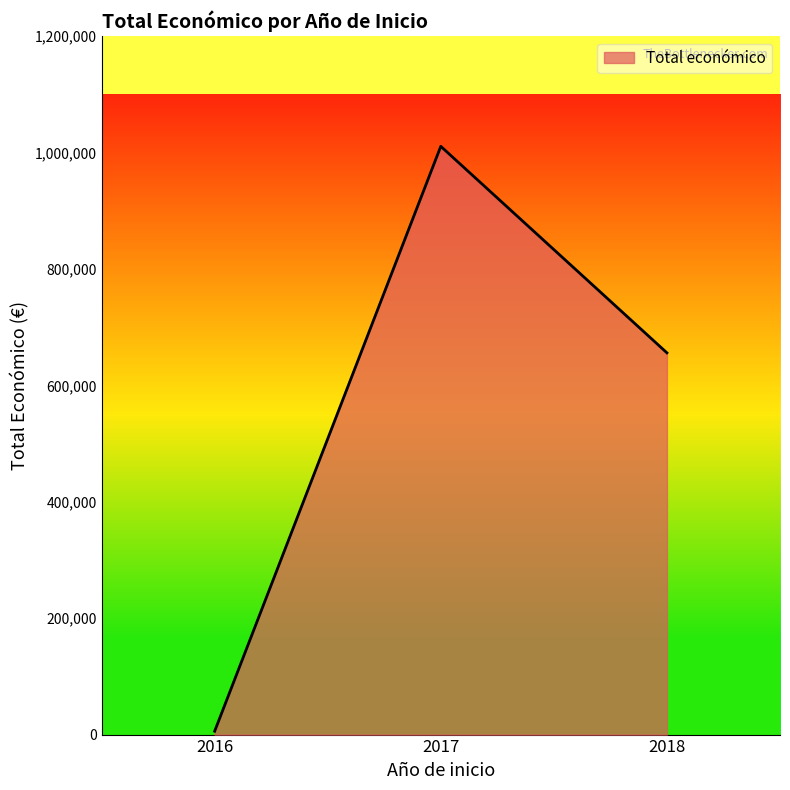

Reading left to right, list all the values displayed in this chart.

2016=5800	2017=1010524	2018=655796